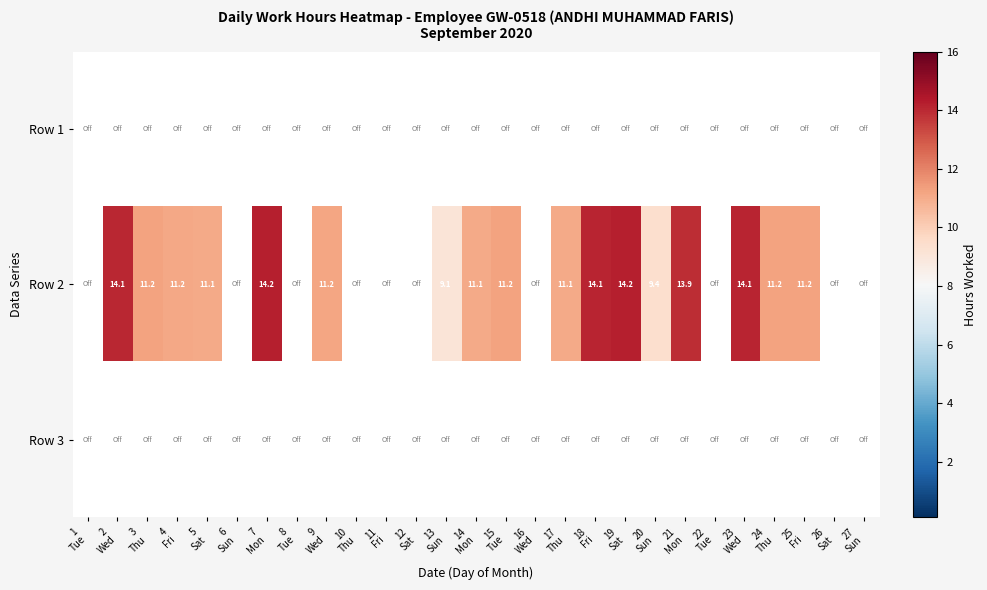

Rank the series at 23 Wed from lowest to highest value.

Row 1, Row 3, Row 2